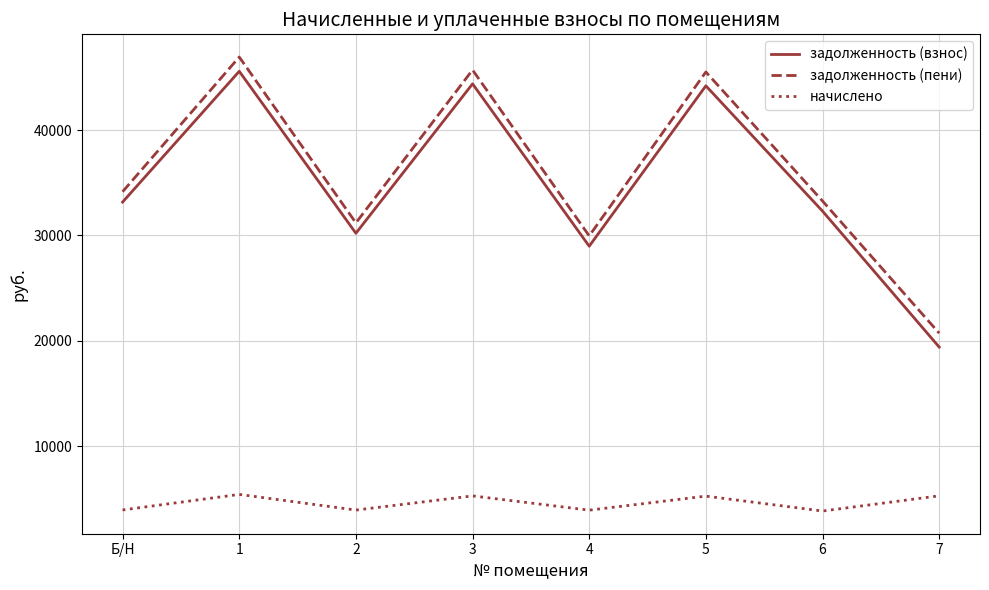

The value of задолженность (пени) at 2 is 31192.5. True or false?

True